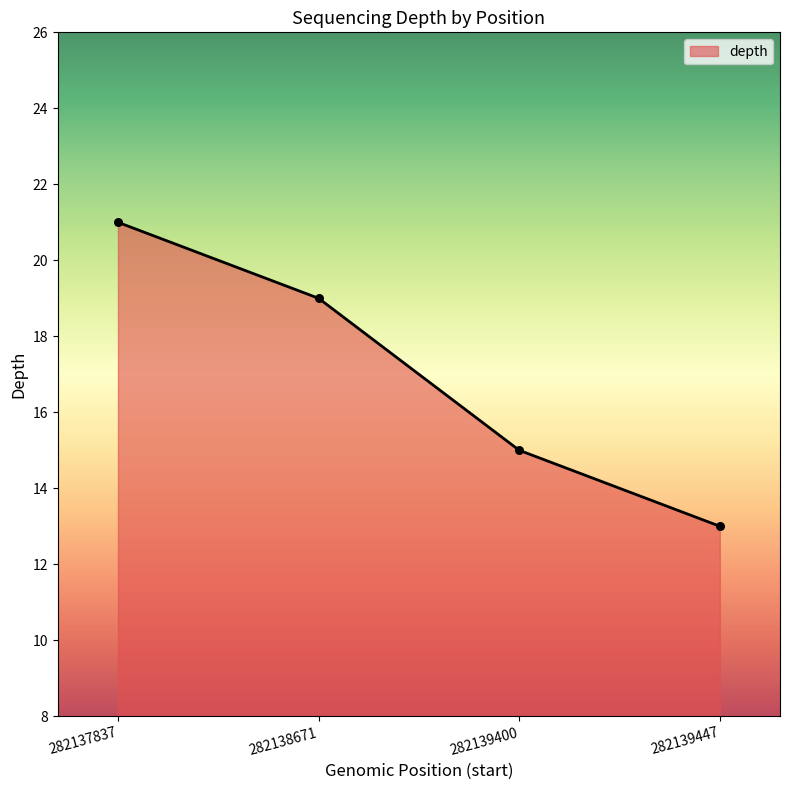

What is the ratio of the value at 282139447 to the value at 282138671?

0.7